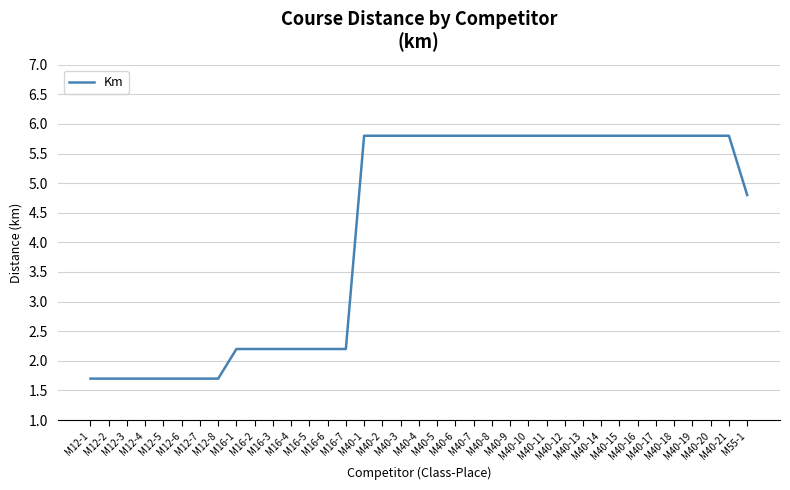

What is the smallest value displayed?

1.7